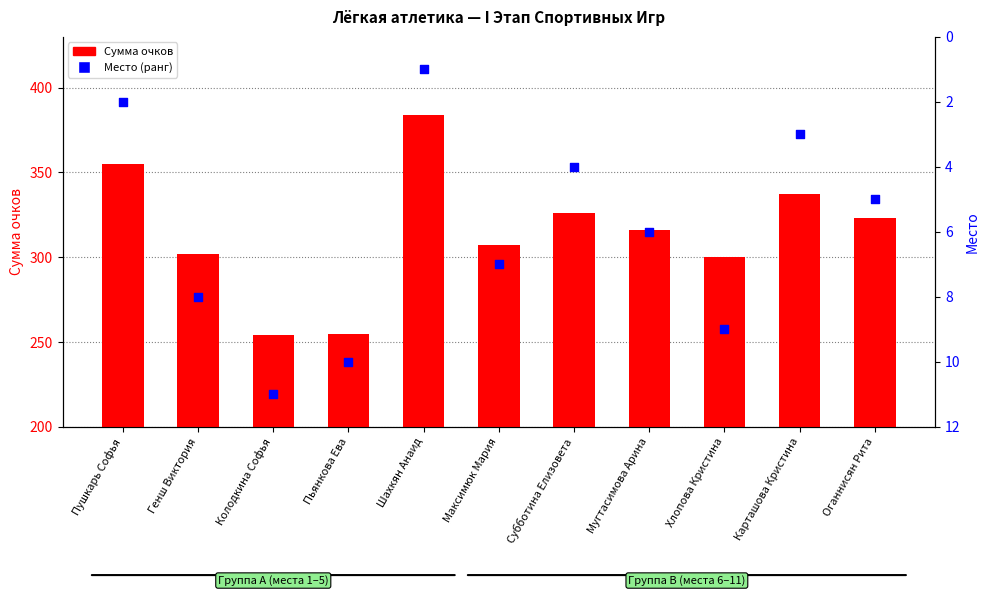

What are all the series names shown in the legend?

Сумма очков, Место